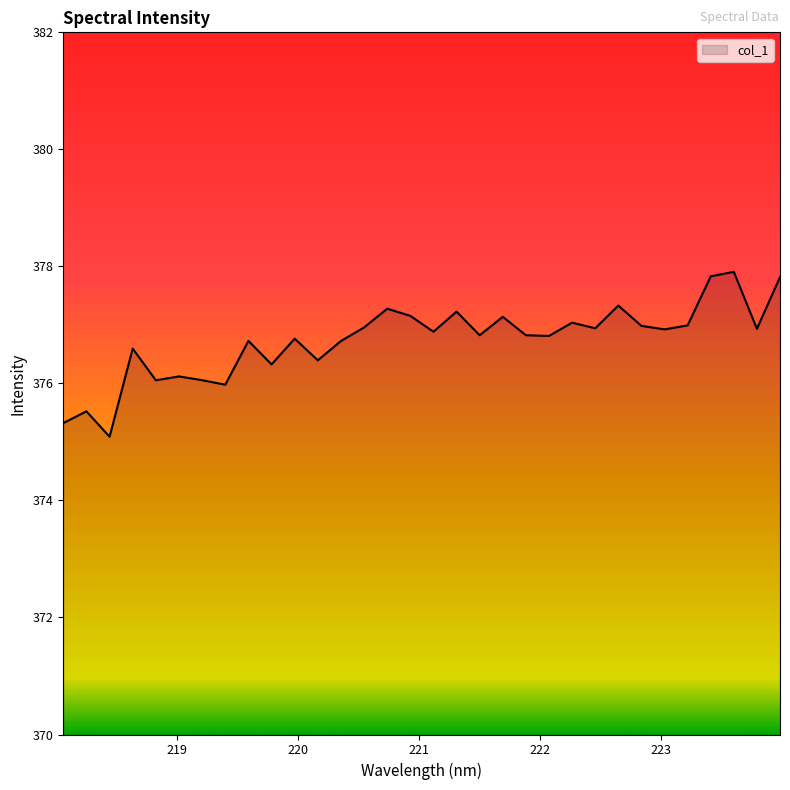

Does the chart display data point markers on the line(s)?

No